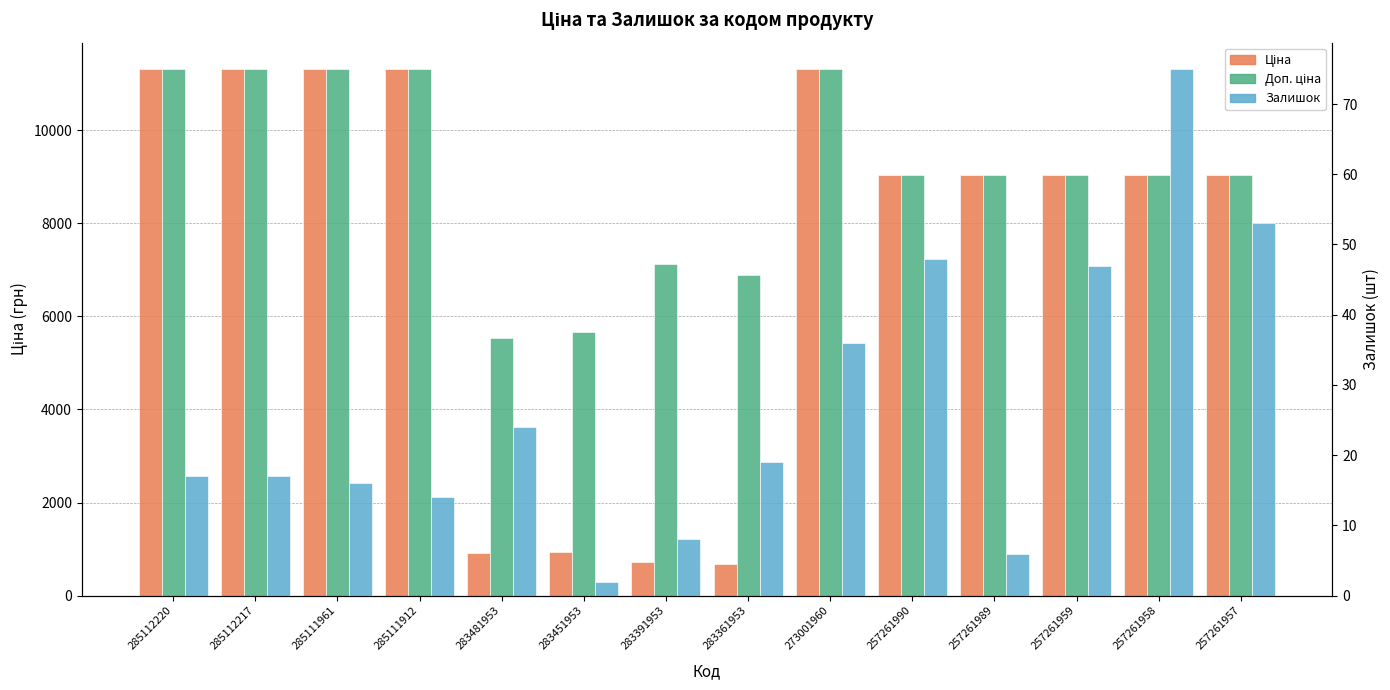

Rank the series by their average value, from lowest to highest.

Залишок, Ціна, Доп. ціна